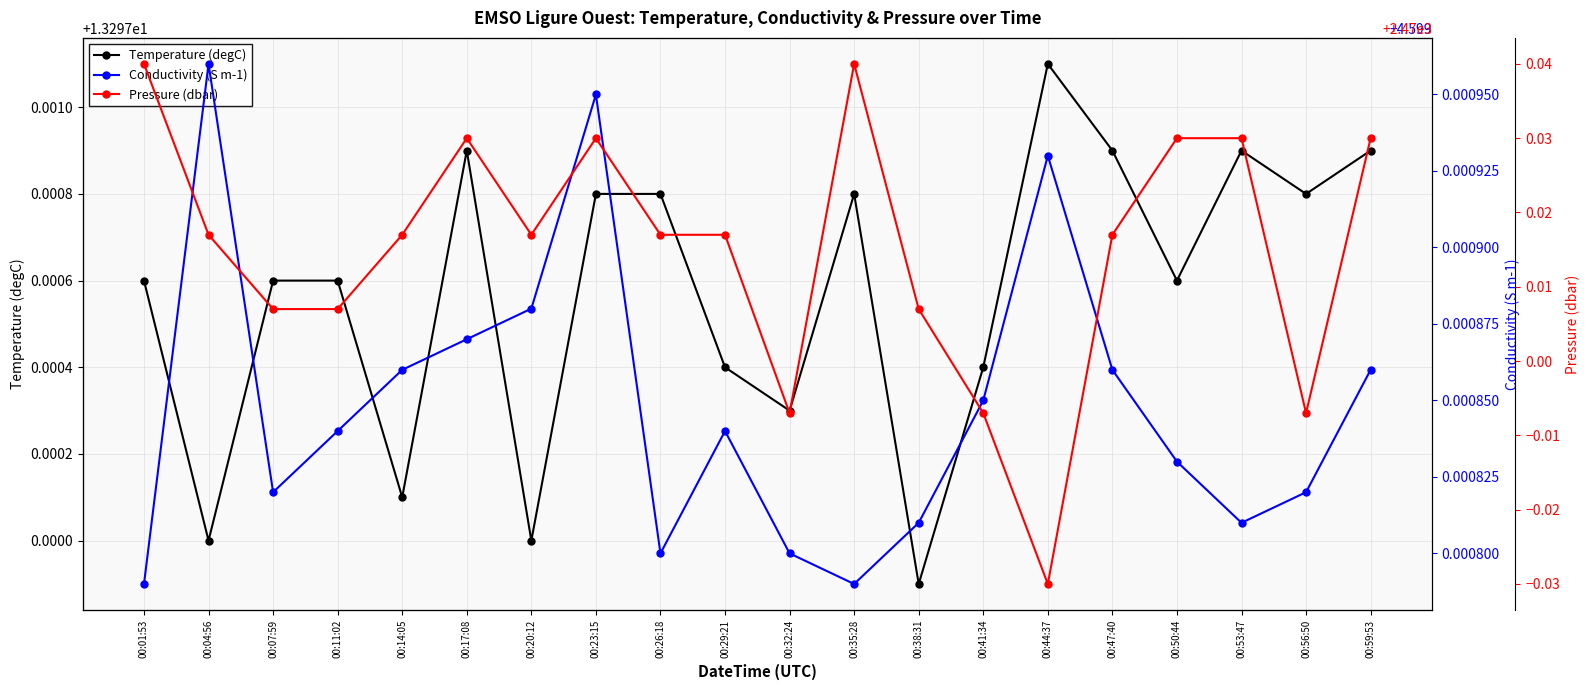

Which label corresponds to the largest value in the chart?

00:01:53